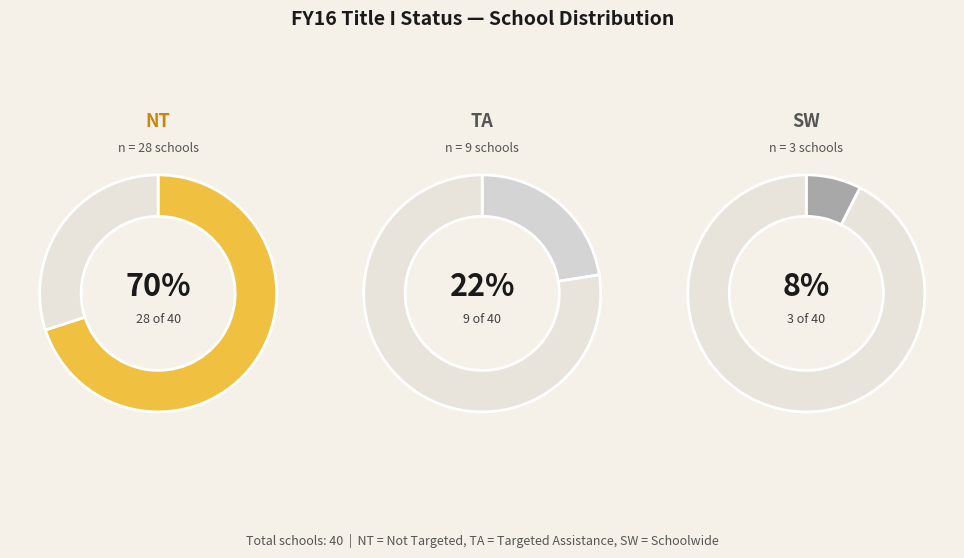

To the nearest percent, what is the combined percentage of TA and SW?

30%